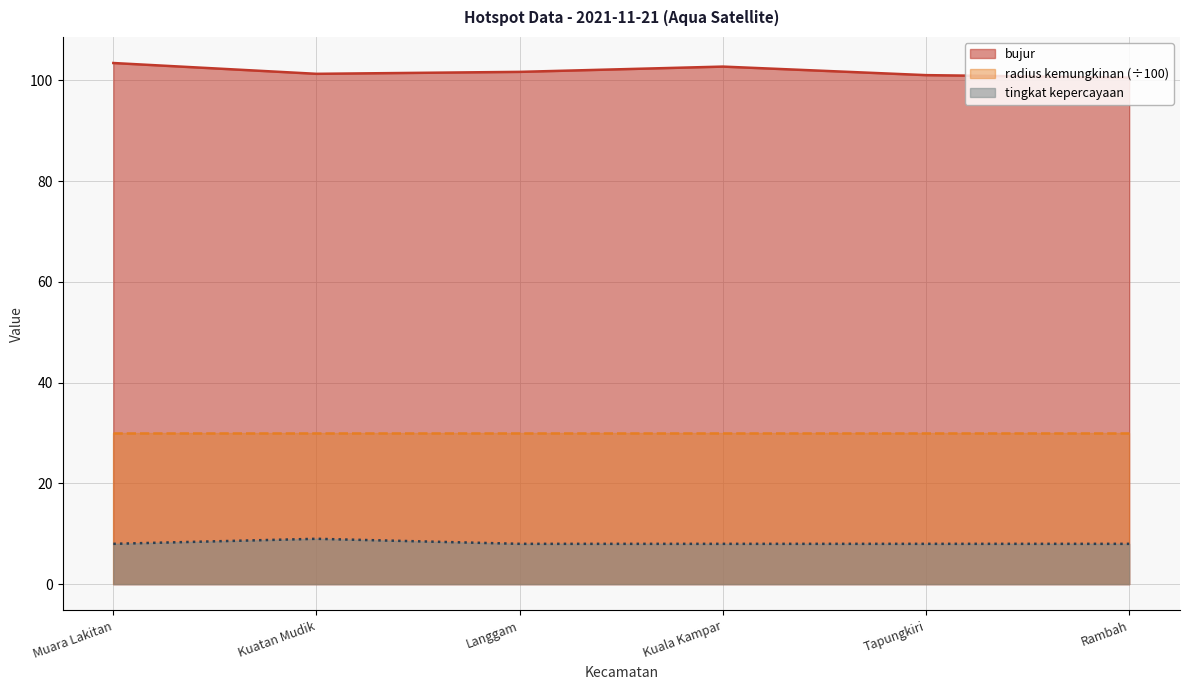

Is the value of tingkat kepercayaan at Tapungkiri greater than the value of bujur at Kuatan Mudik?

No